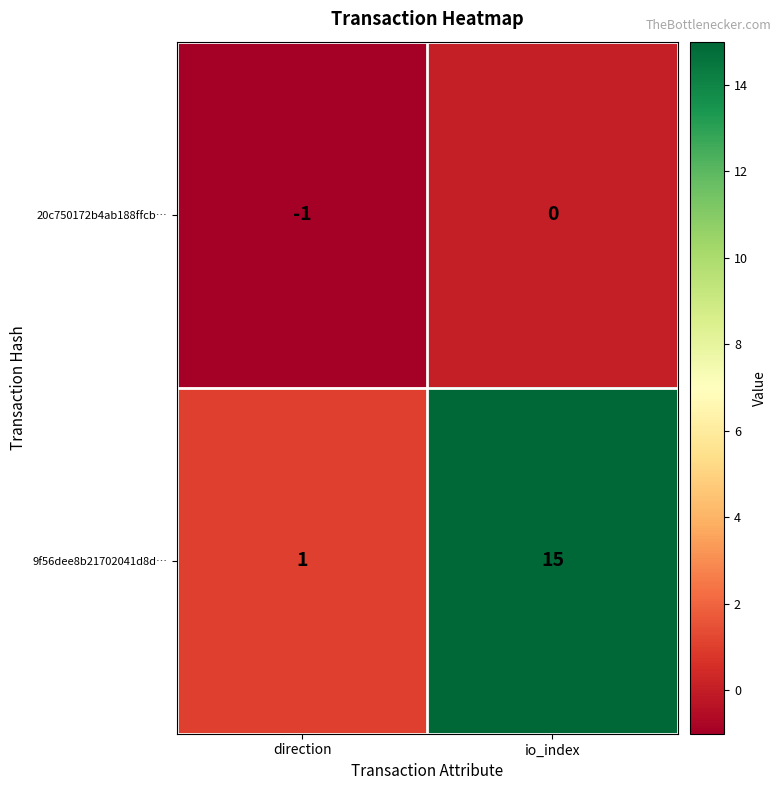

At which category is the sum across all series the highest?

io_index